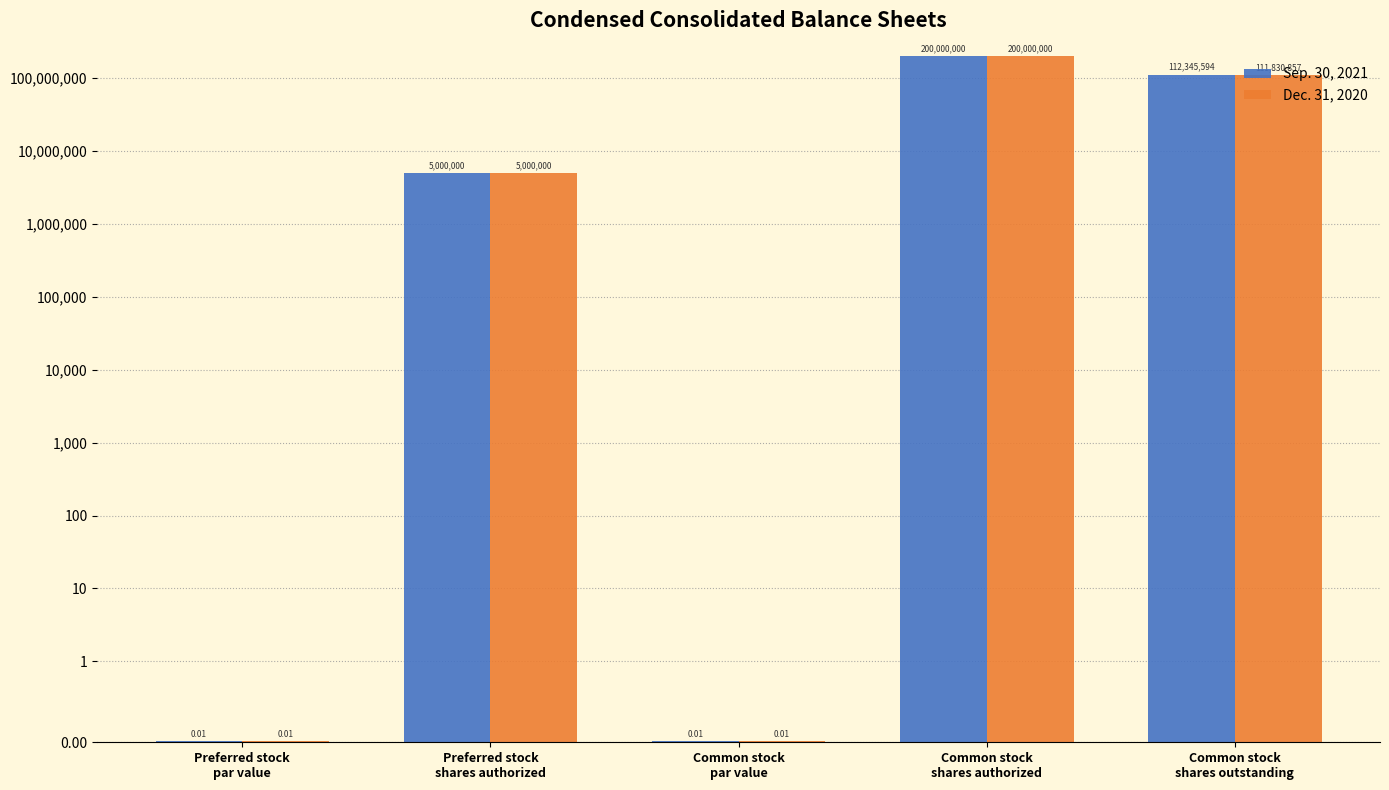

Reading left to right, transcribe all the data shown in this chart.

Sep. 30, 2021: Preferred stock
par value=0.0	Preferred stock
shares authorized=5000000.0	Common stock
par value=0.0	Common stock
shares authorized=200000000.0	Common stock
shares outstanding=112345594.0
Dec. 31, 2020: Preferred stock
par value=0.0	Preferred stock
shares authorized=5000000.0	Common stock
par value=0.0	Common stock
shares authorized=200000000.0	Common stock
shares outstanding=111830857.0